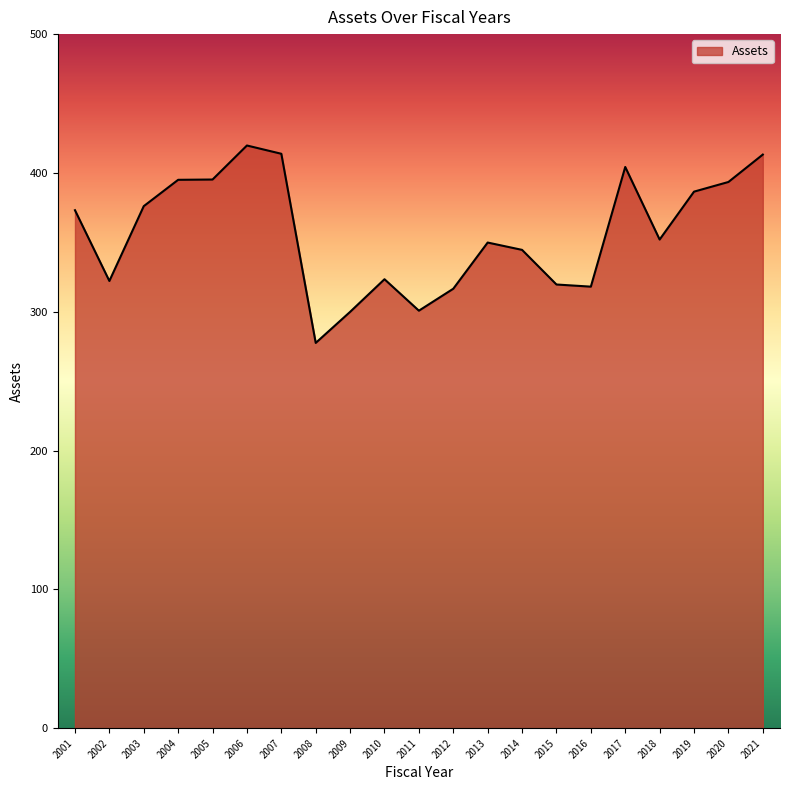

What is the ratio of the value at 2009 to the value at 2004?

0.8